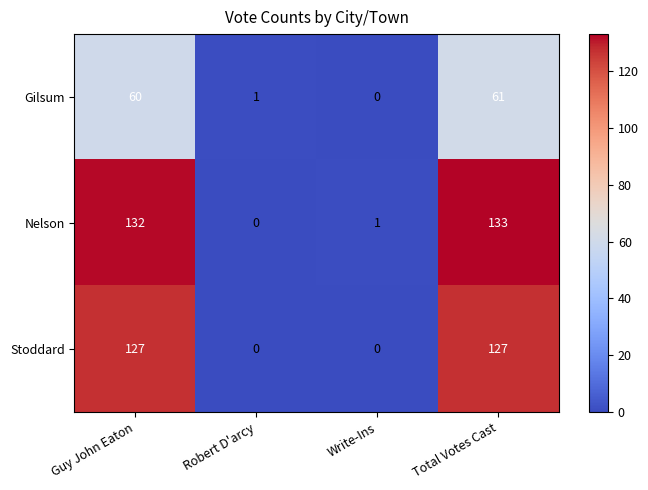

What is the total value across all series at Robert D'arcy?

1